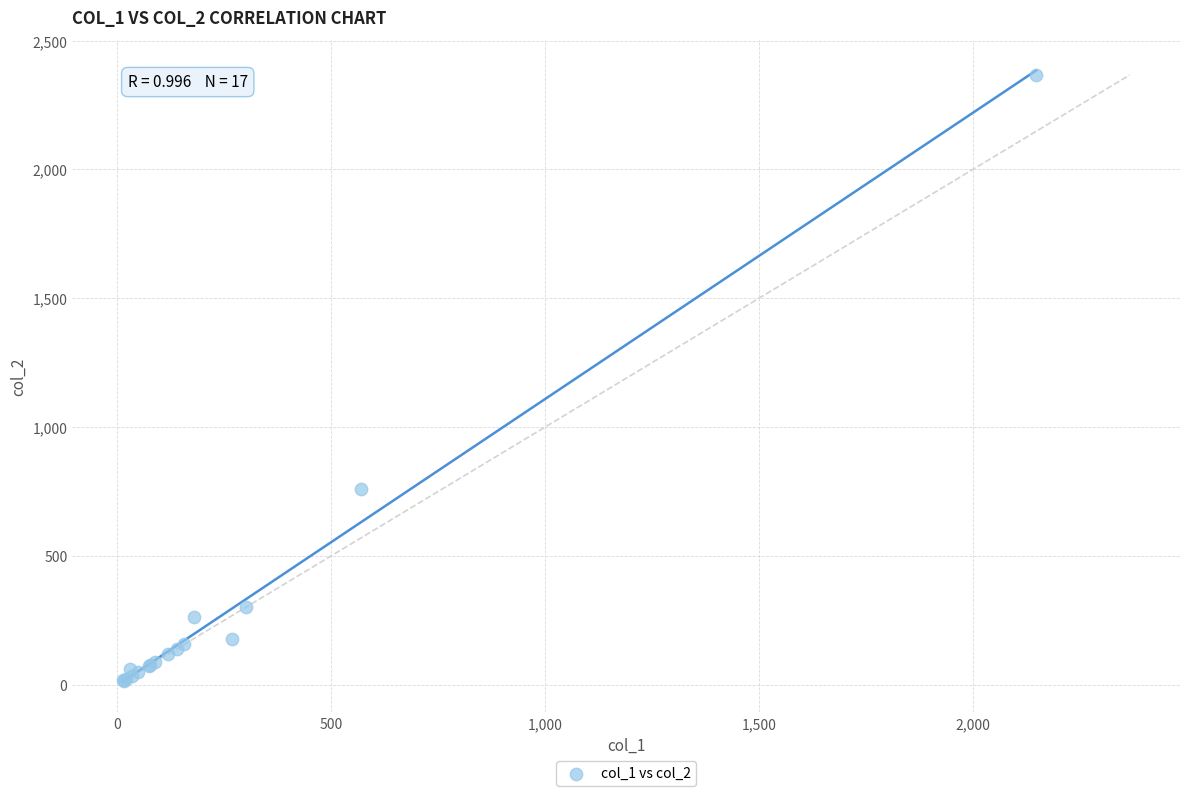

What Y value in the scatter plot is closest to 1191?

760.0